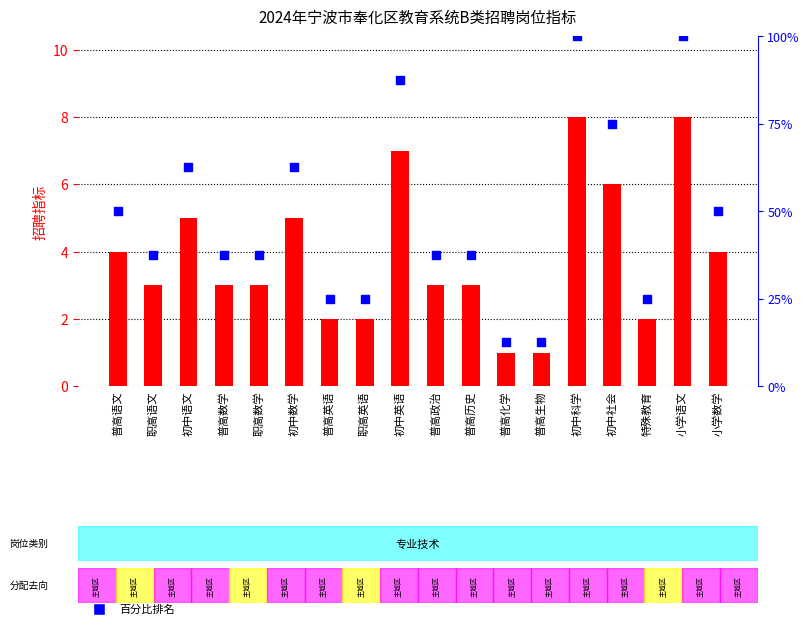

What are all the series names shown in the legend?

招聘指标, 百分比排名